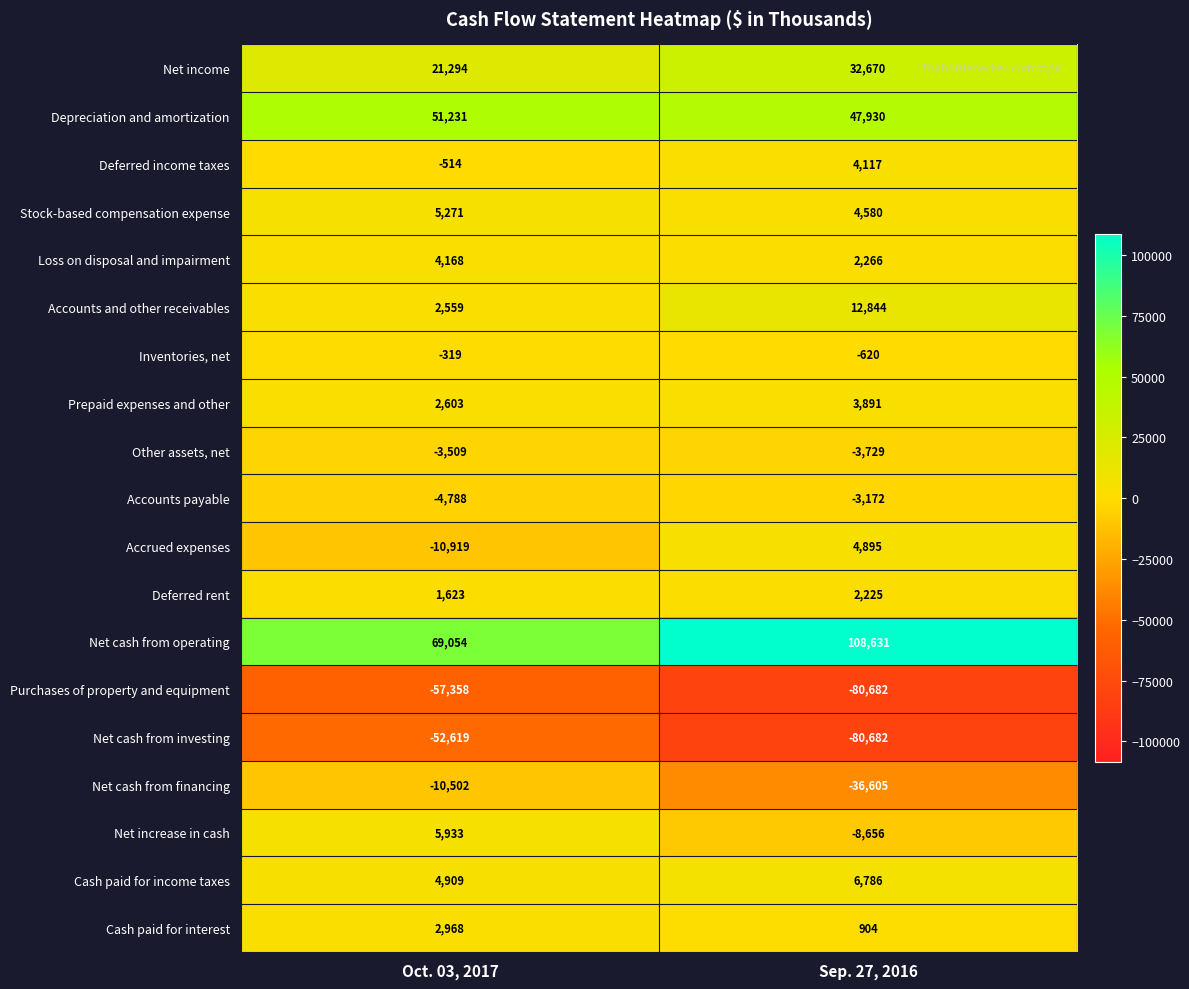

True or false: Inventories, net has a value of -64 at Oct. 03, 2017.

False